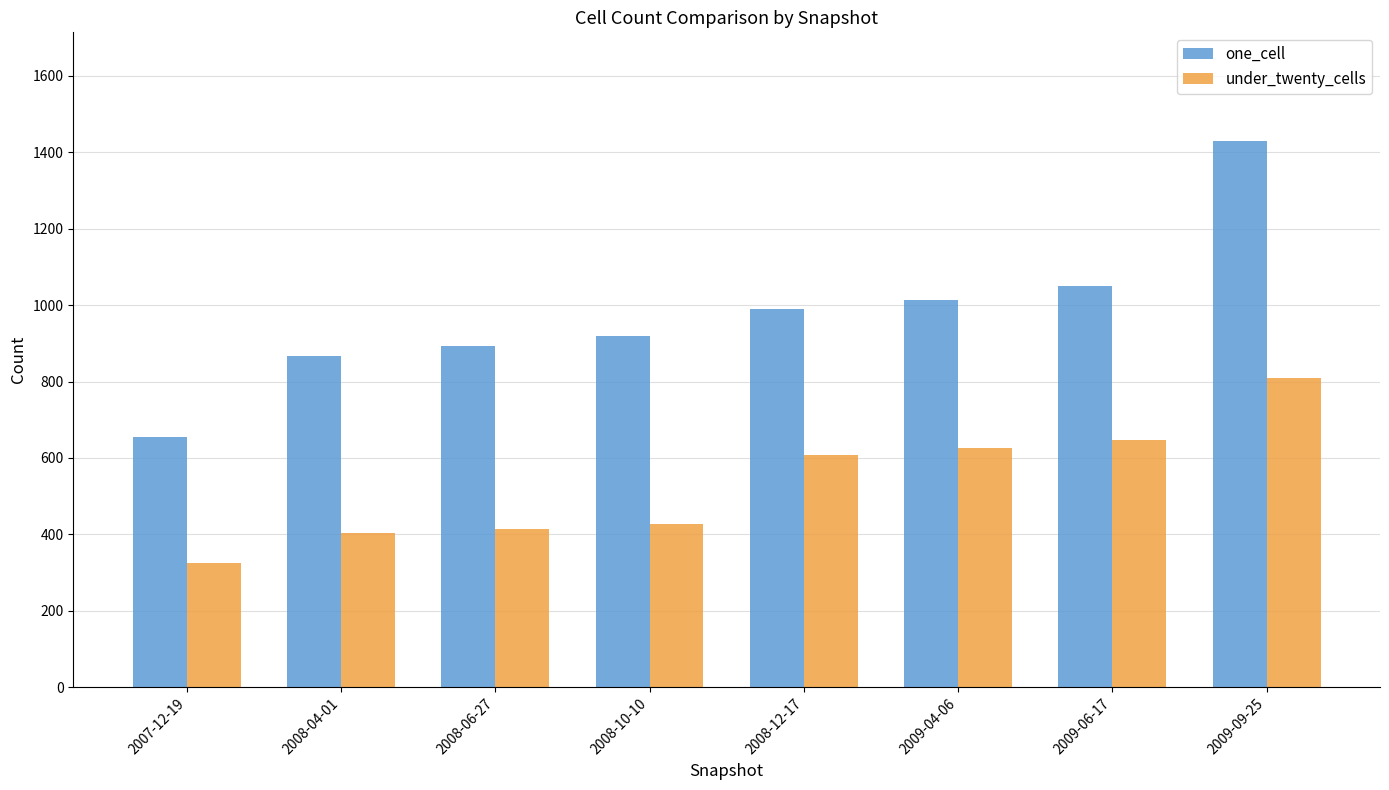

Which category has the highest value across all series?

2009-09-25